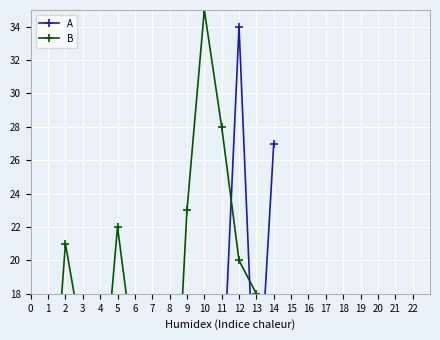

True or false: A and B cross at least once.

True